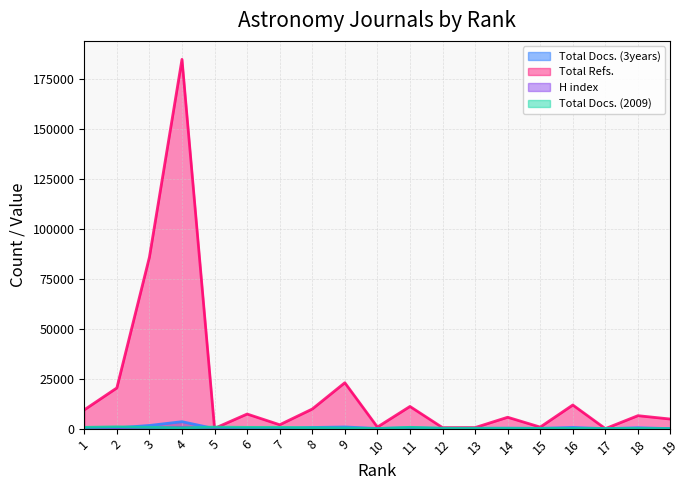

What is the total value across all series at 2?

21900